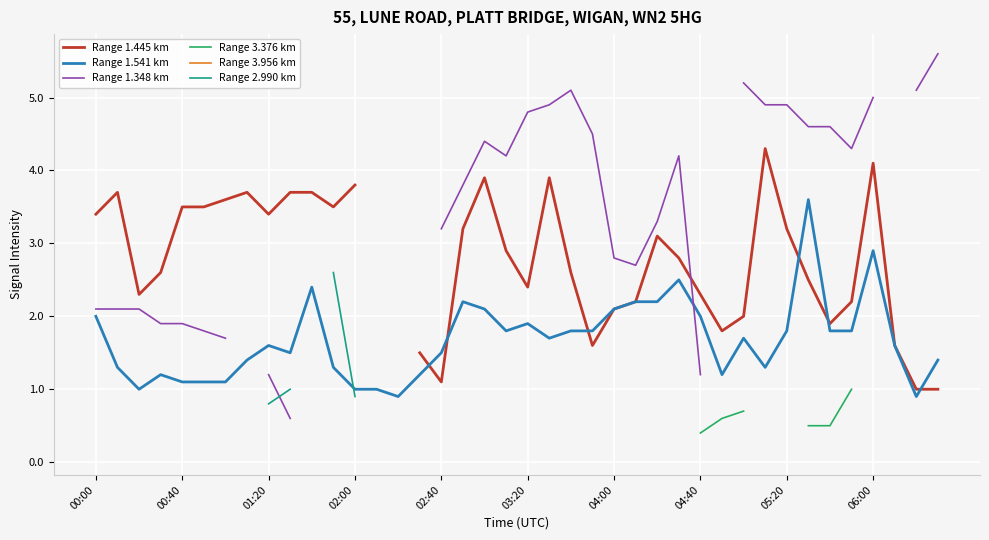

The value of Range 1.541 km at 05:20 is 0.4. True or false?

False